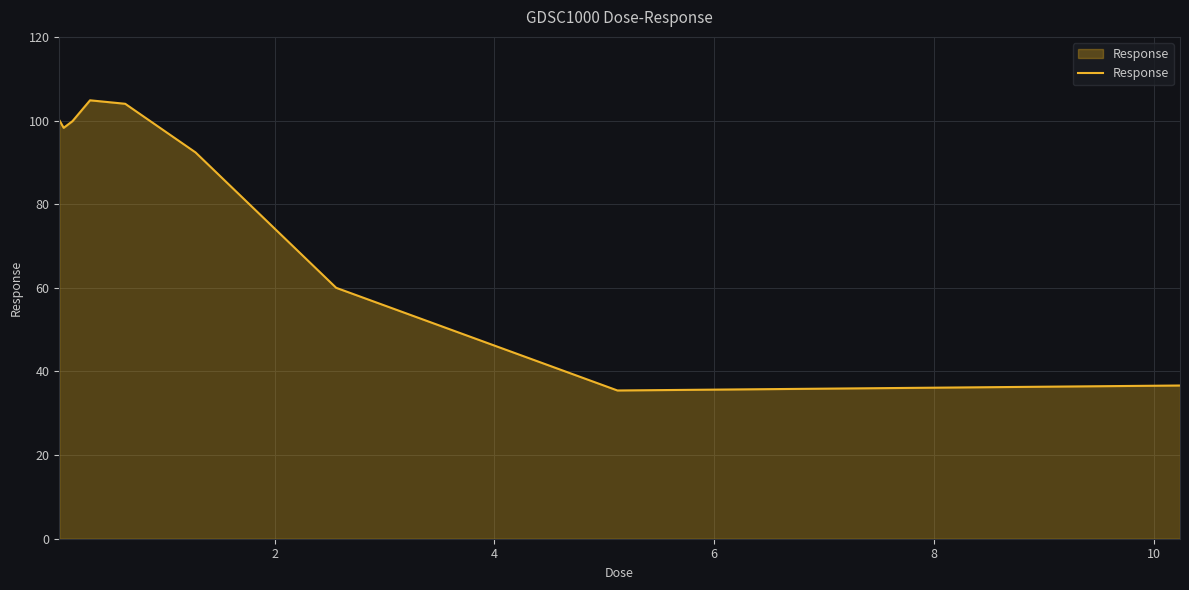

What is the difference between the maximum and minimum values?

69.4